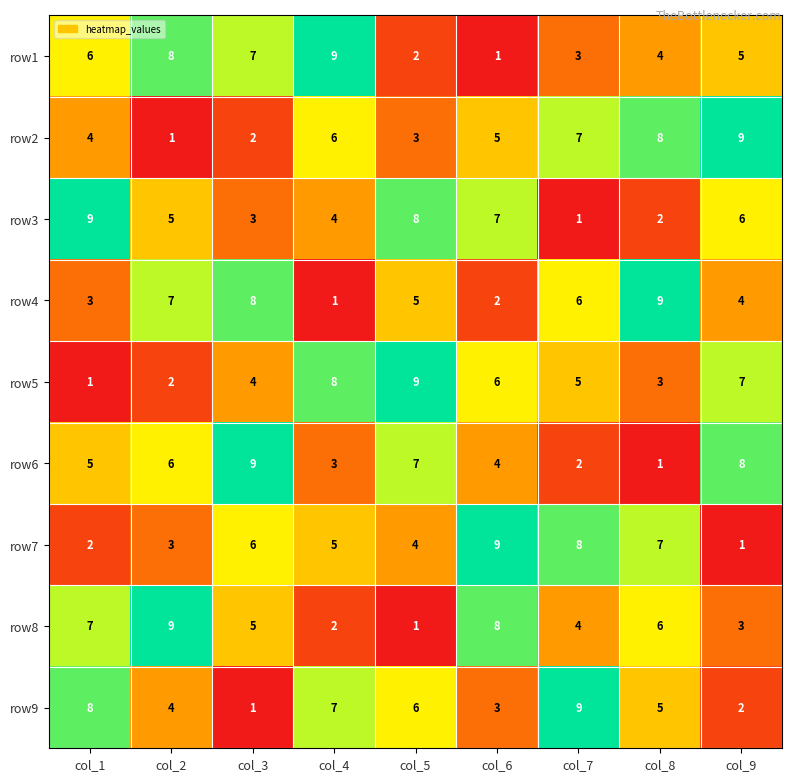

Rank the categories by row3 value from lowest to highest.

col_7, col_8, col_3, col_4, col_2, col_9, col_6, col_5, col_1